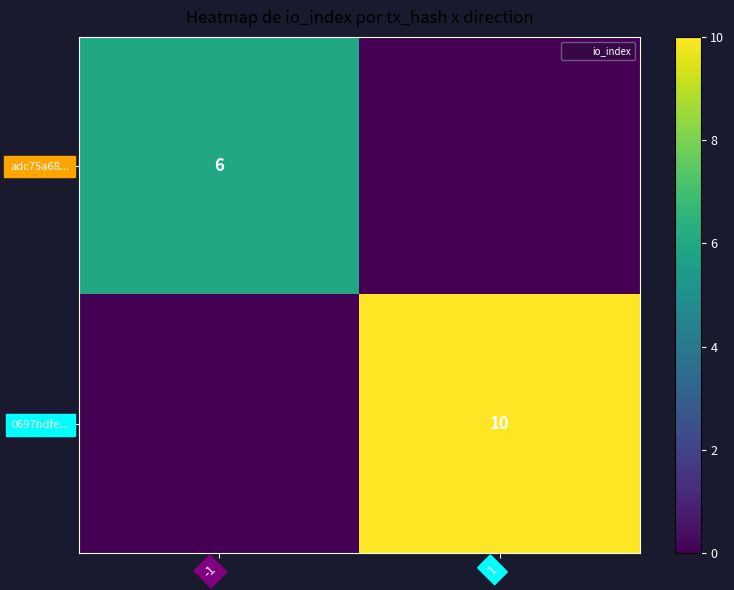

True or false: adc75a68... has a value of 2 at -1.

False